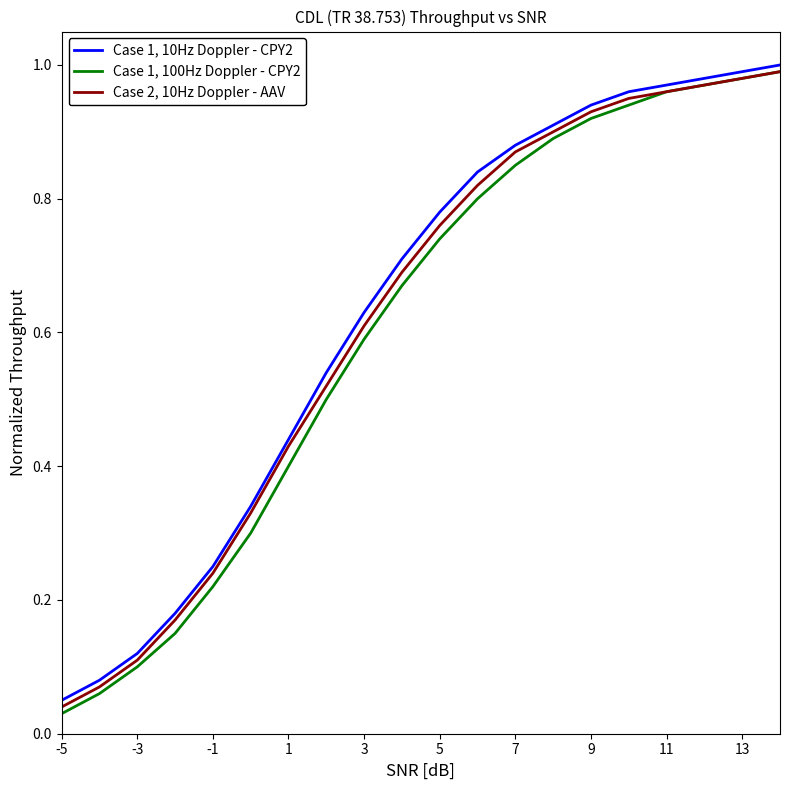

Rank the series by their average value, from lowest to highest.

Case 1, 100Hz Doppler - CPY2, Case 2, 10Hz Doppler - AAV, Case 1, 10Hz Doppler - CPY2